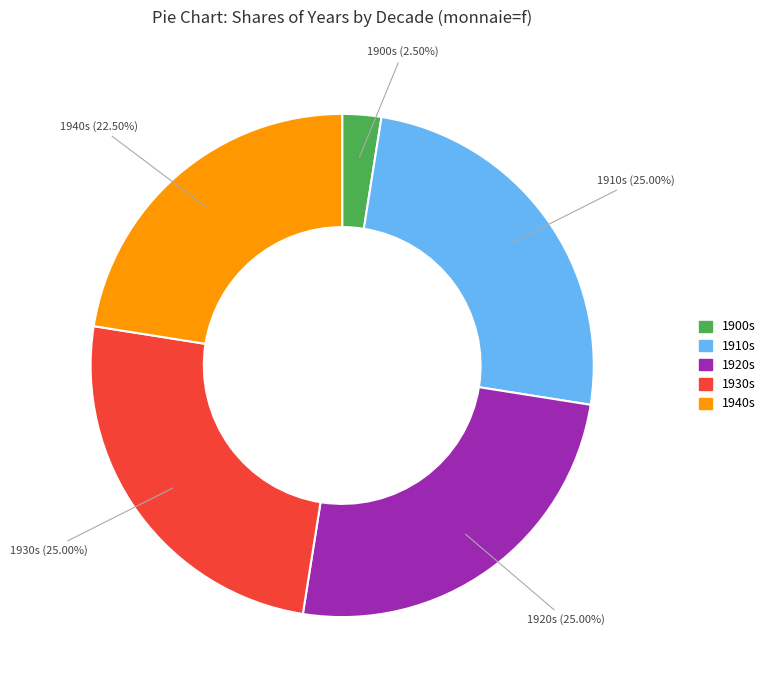

Is there a majority slice in this chart?

No